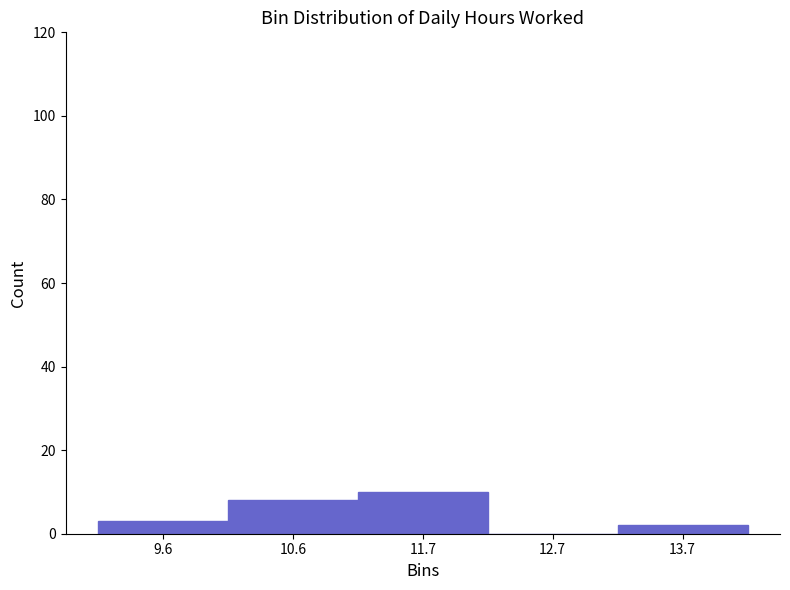

Reading left to right, transcribe this chart: for each bar, give the range it covers on the x-axis and its height. Neither the bar edges nor the heights are printed on the chart, so give them approximately, as read against the axes.

9.06 to 10.10: 4
10.10 to 11.14: 8
11.14 to 12.18: 10
12.18 to 13.22: 0
13.22 to 14.26: 2